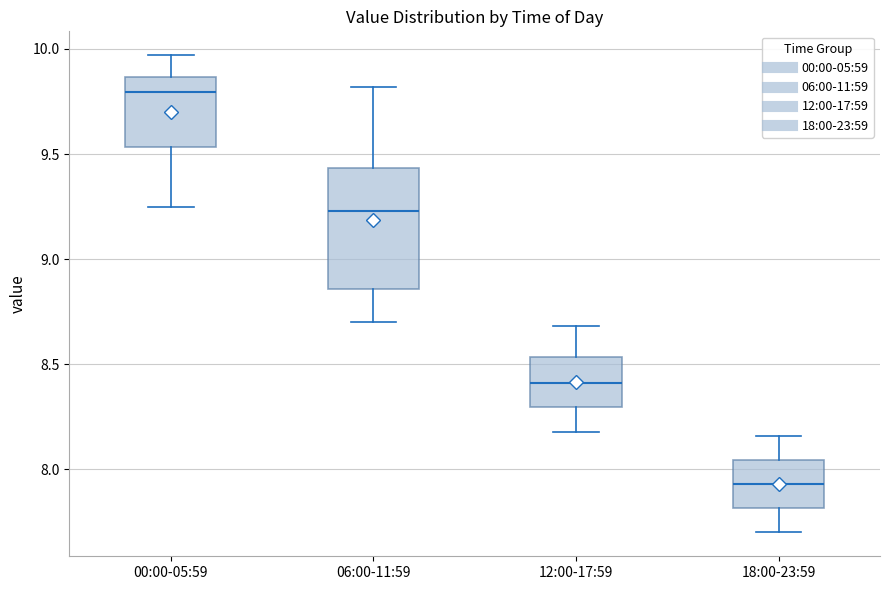

Which box has the lowest median line?

18:00-23:59